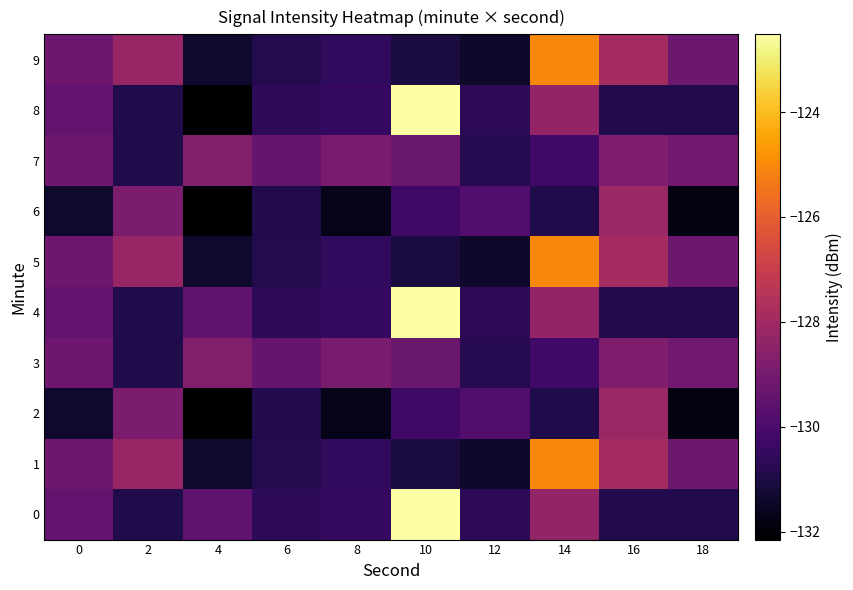

What is the minimum value shown in the chart?

-132.2